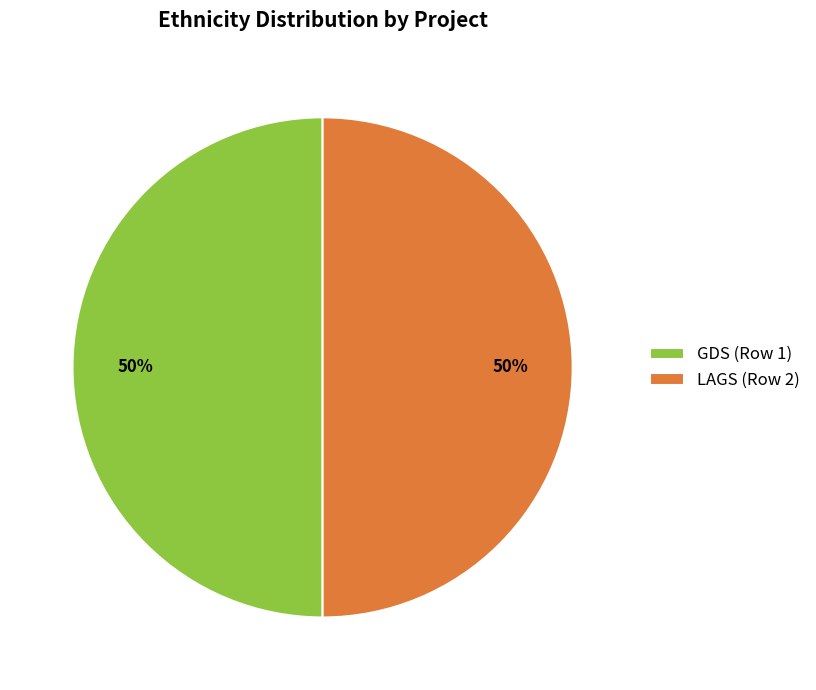

Count the number of slices in the pie.

2